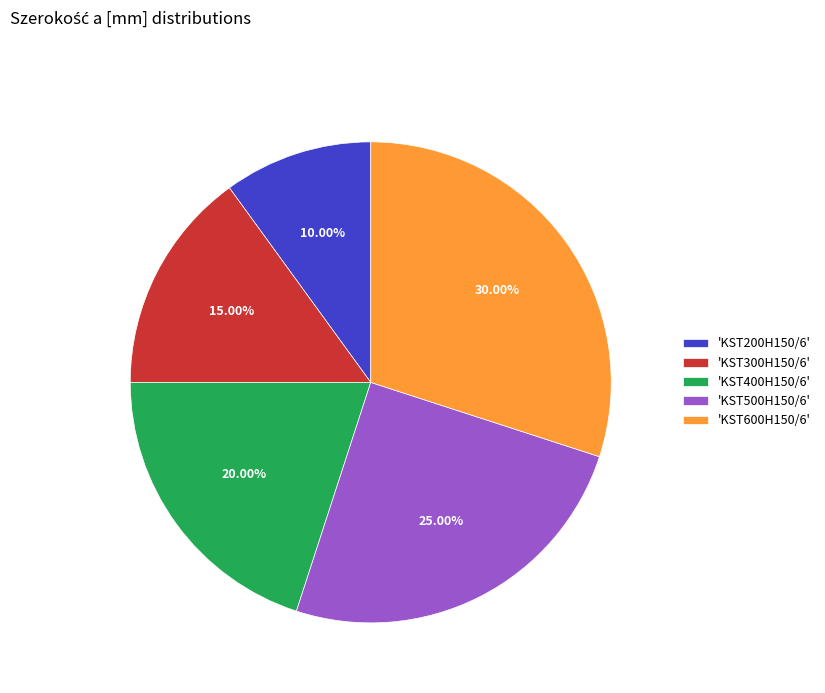

Does any single category account for the majority?

No